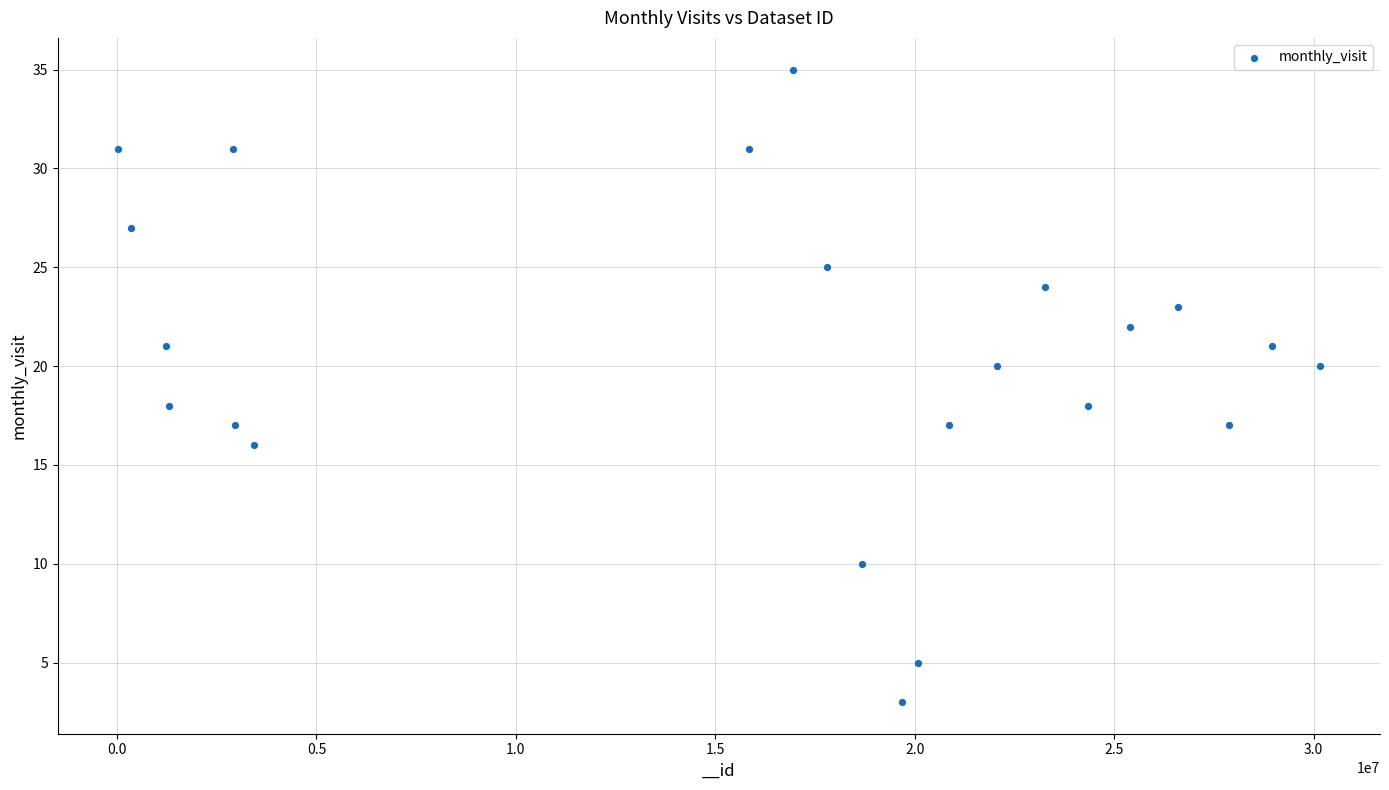

What is the range of X values (max minus min)?

30140037